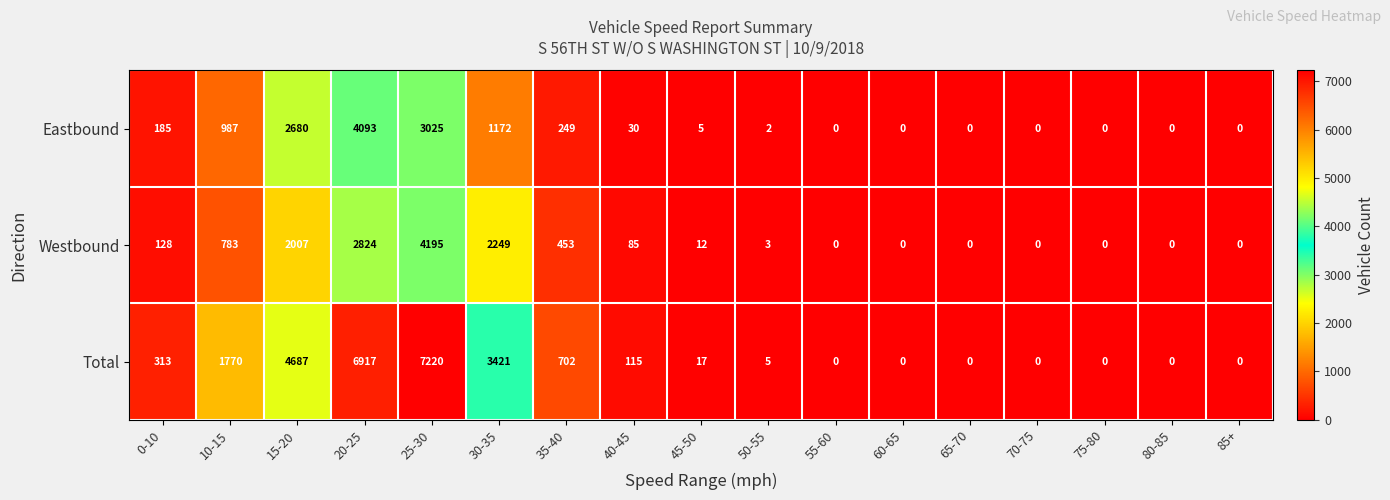

Is it true that Westbound equals 85 at 40-45?

True